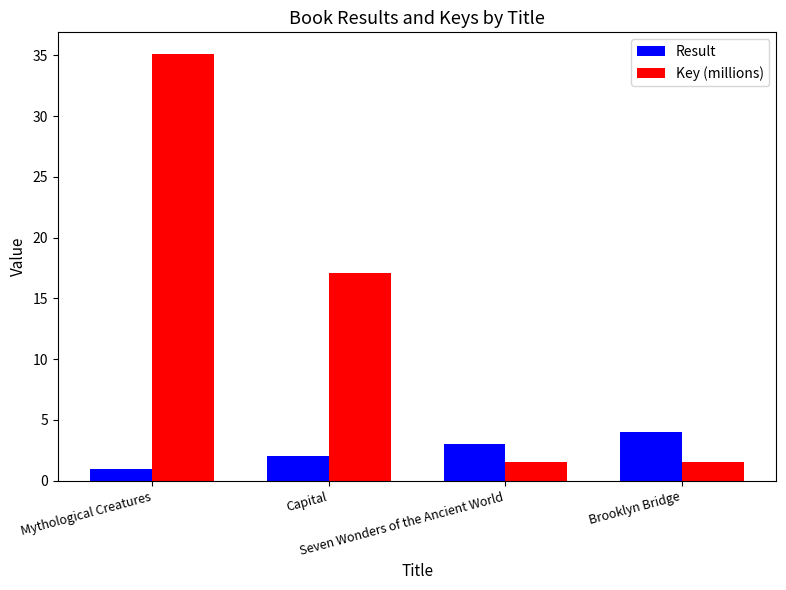

What is the total value across all series at Capital?

19.1